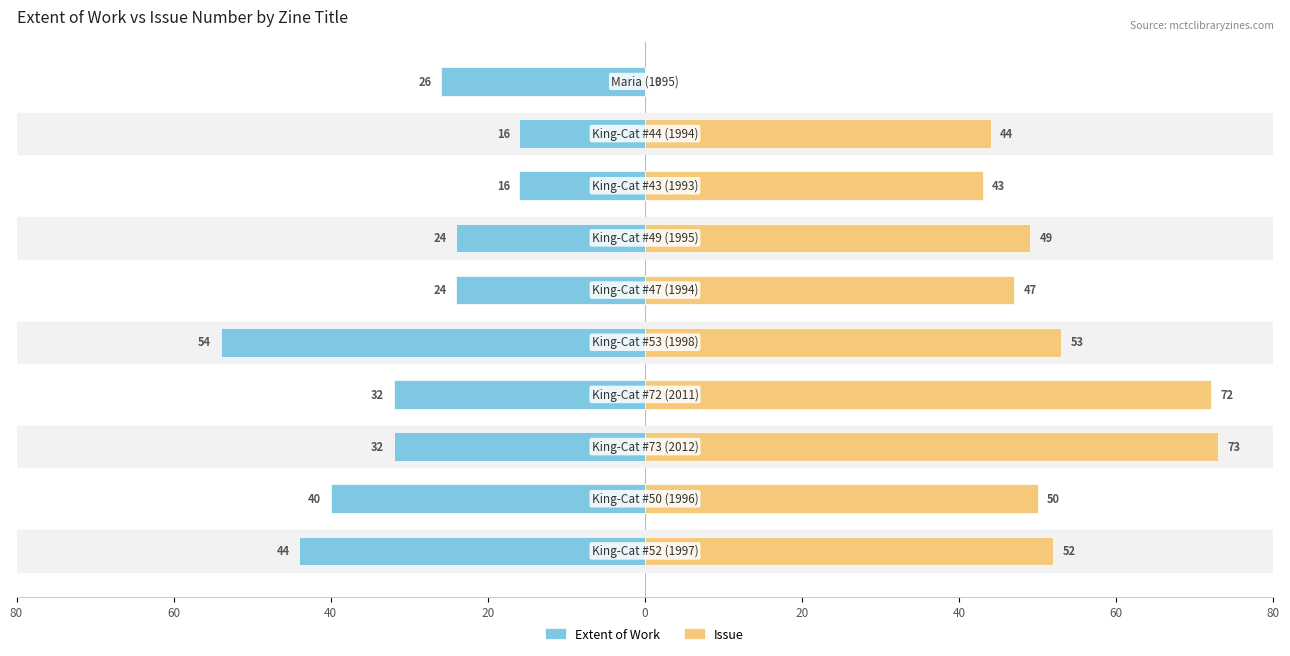

What is the approximate value of Issue at 40, to the nearest 10?

70